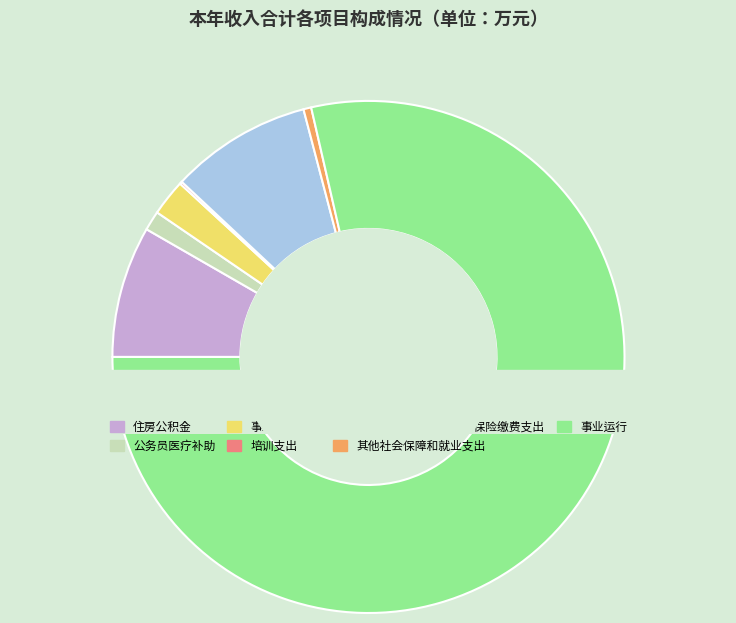

To the nearest percent, what is the combined percentage of 机关事业单位基本养老保险缴费支出 and 事业单位医疗?

11%